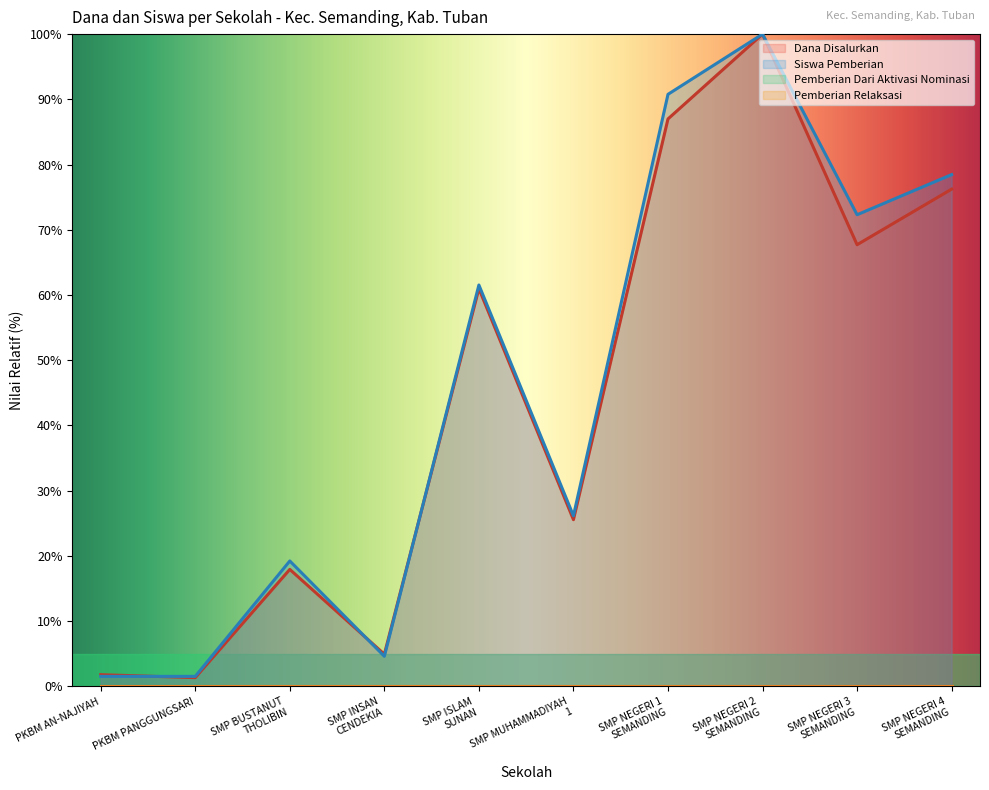

What is the difference between the maximum and second lowest values in the Dana Disalurkan series?

98.2